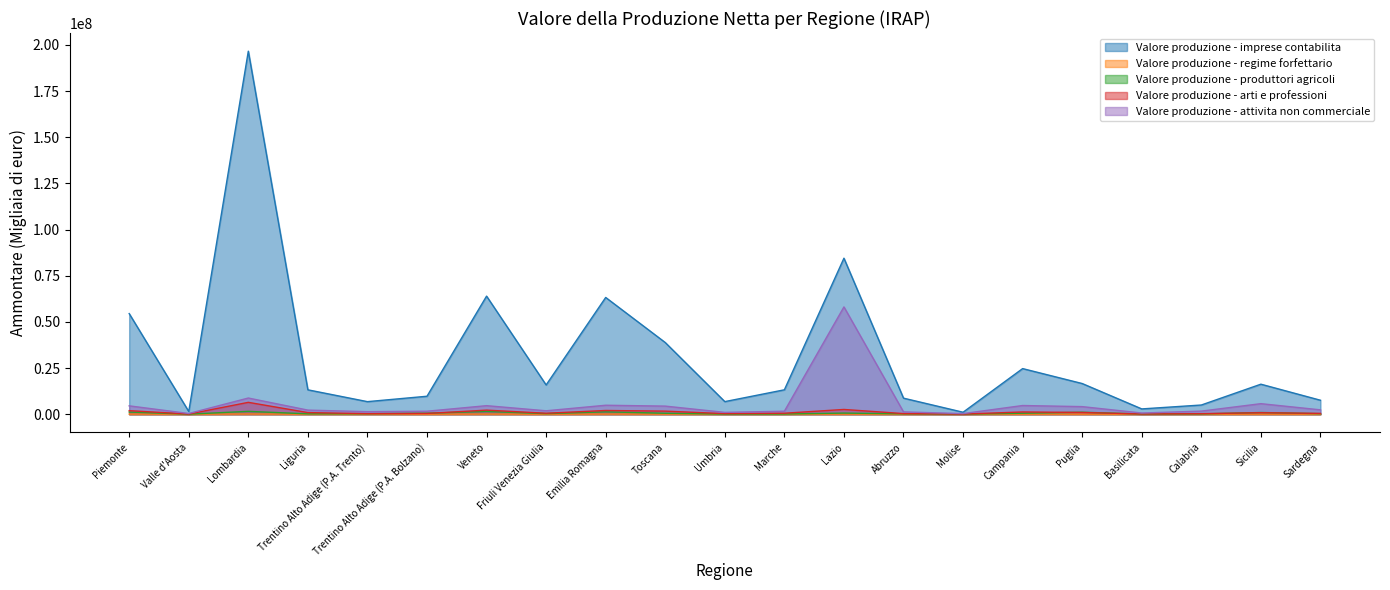

Does the chart have visible grid lines?

No